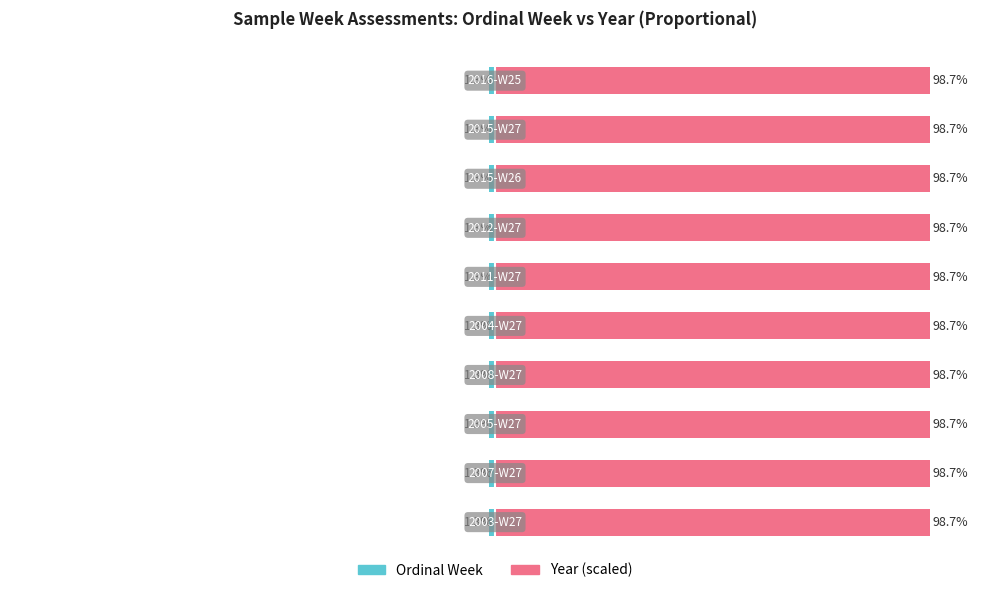

What is the value of the Ordinal Week bar at the 2nd from the left?

-1.3